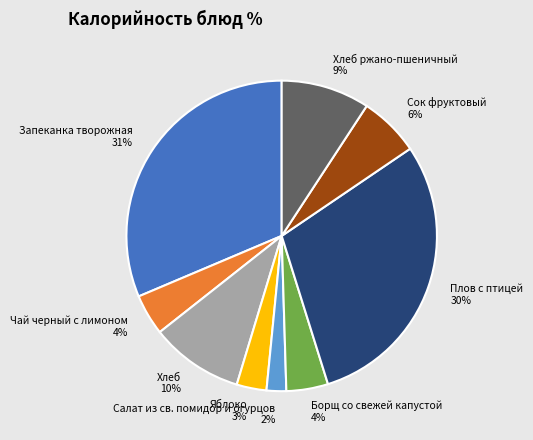

Does Чай черный с лимоном account for over 50% of the chart?

No